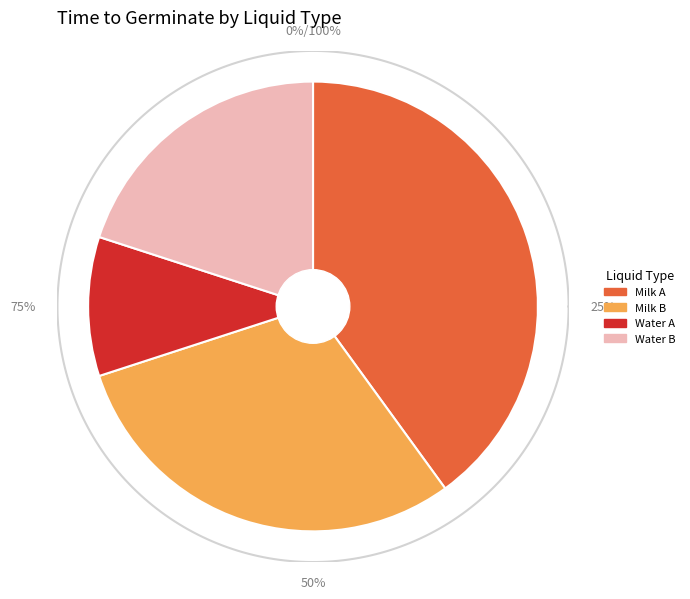

How much of the chart is everything except Water B?

80.0%